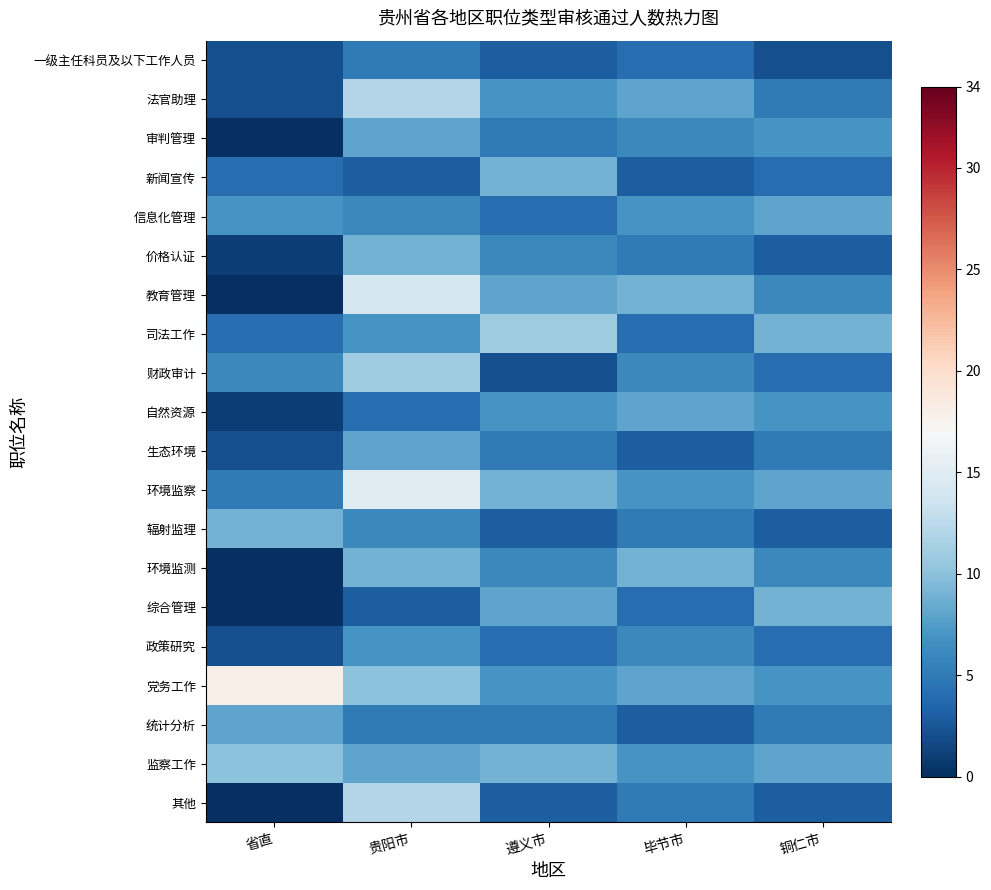

Which category has the highest value across all series?

省直